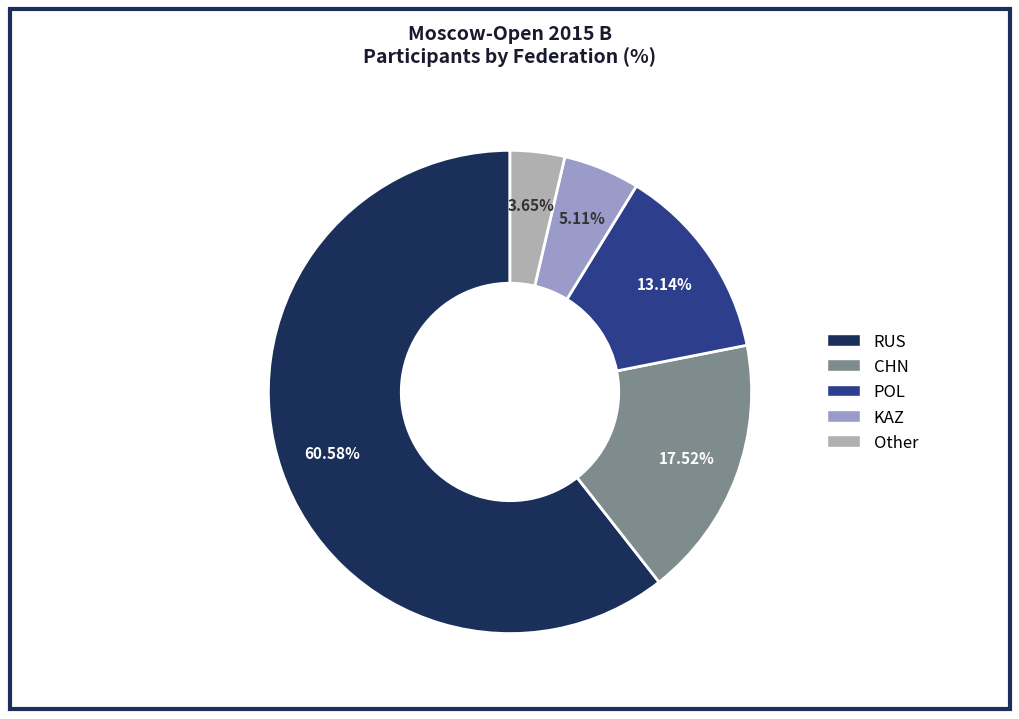

To the nearest percent, what percentage of the pie is CHN?

18%